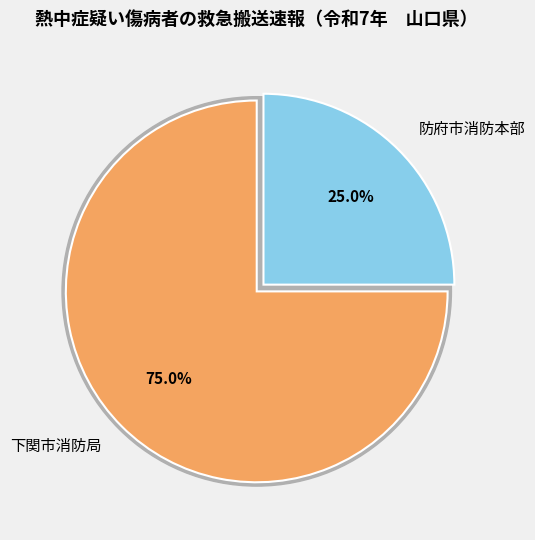

What is the majority slice?

下関市消防局